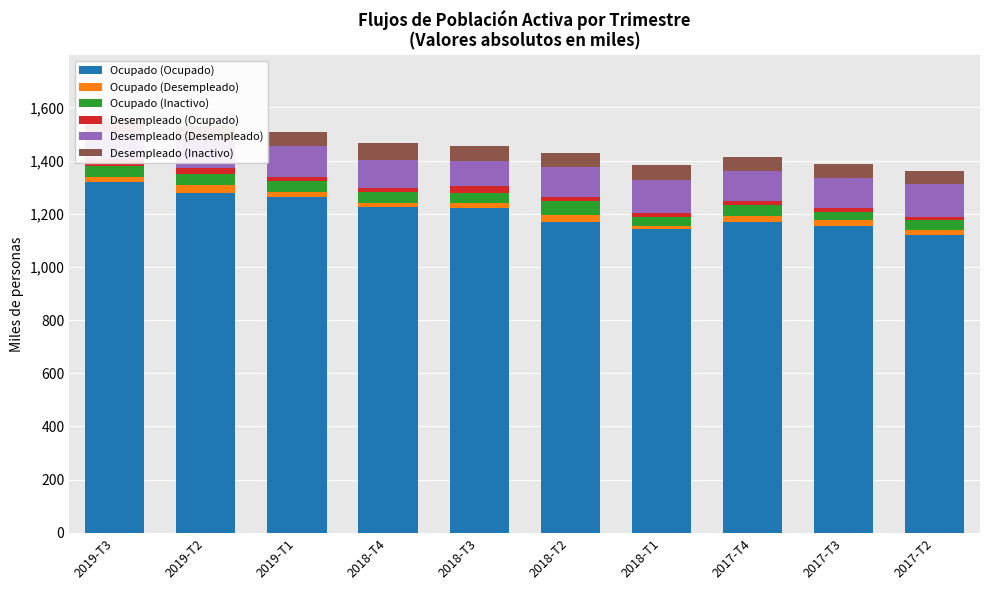

Where is Ocupado (Desempleado) nearest to the value 20?

2017-T4